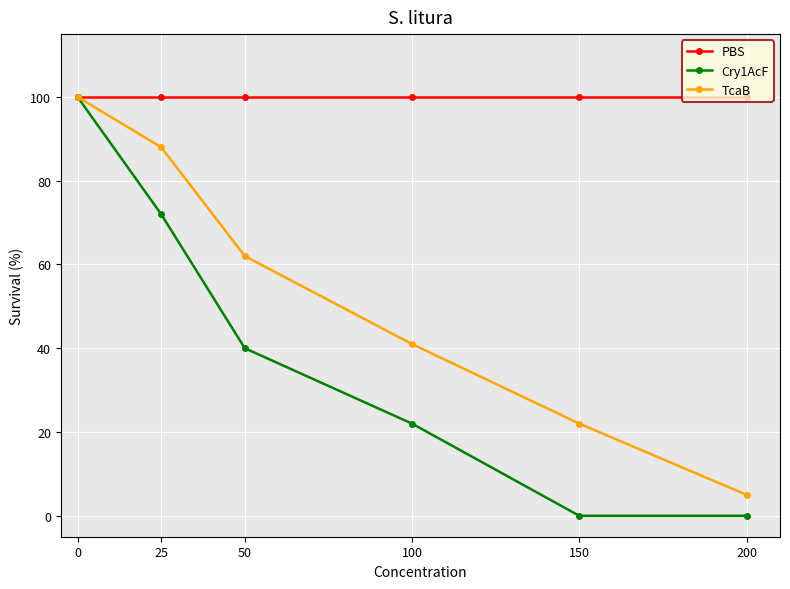

Is it true that TcaB equals 103 at 50?

False